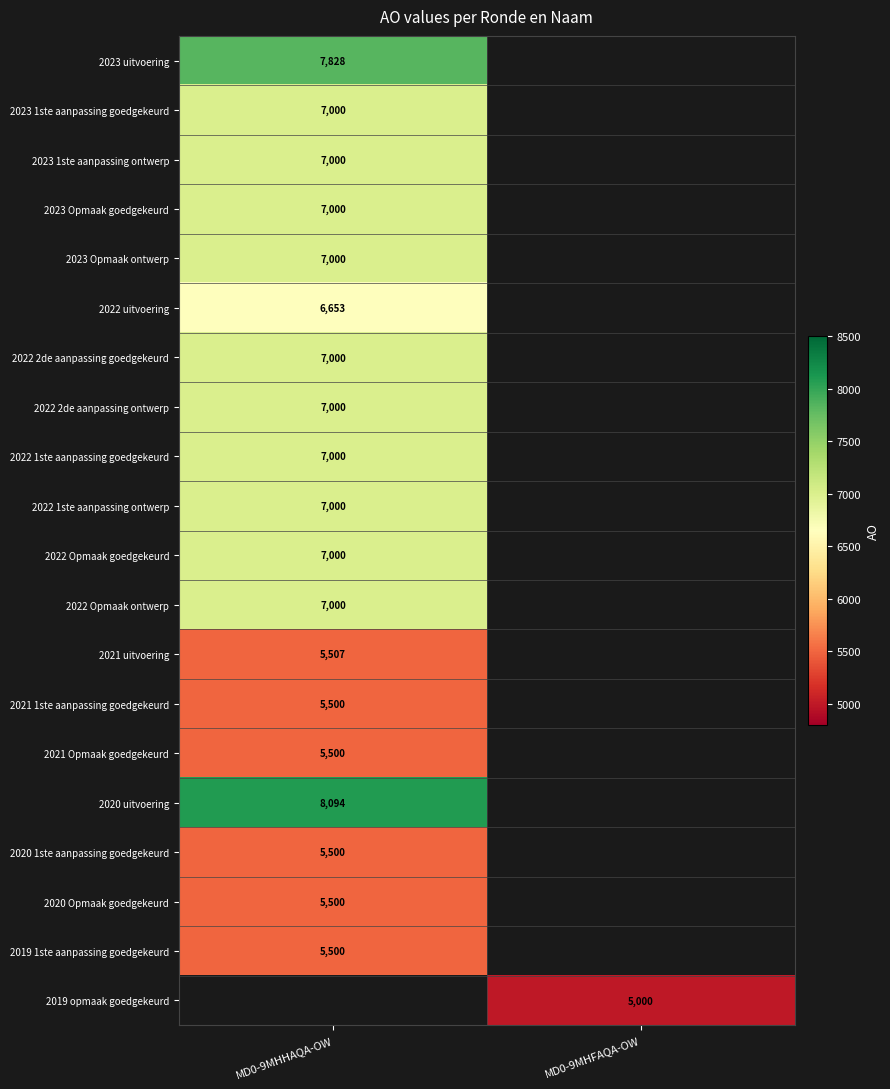

The value of 2022 1ste aanpassing goedgekeurd at MD0-9MHHAQA-OW is 10609. True or false?

False